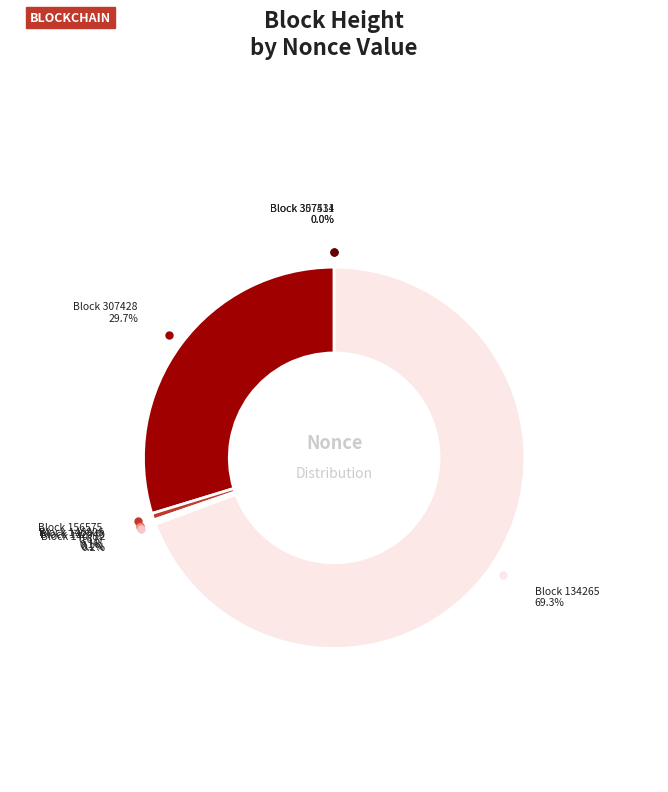

Does any single category account for the majority?

Yes